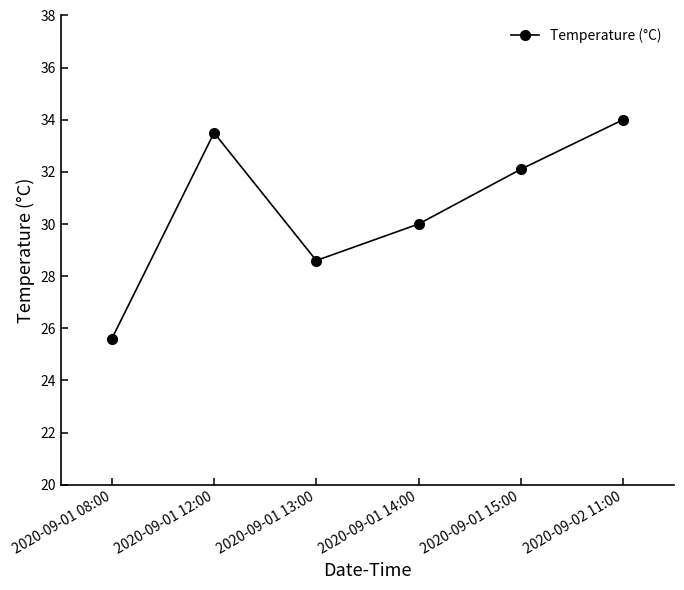

Does the chart display data point markers on the line(s)?

Yes